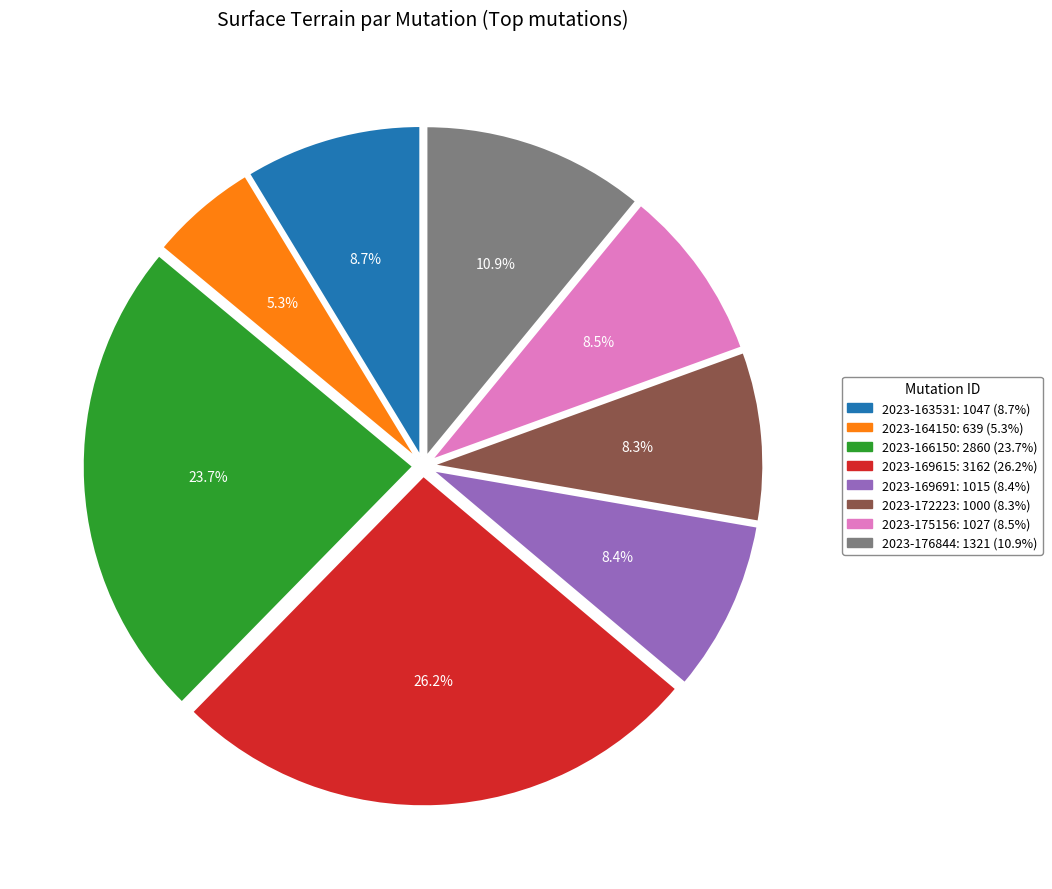

The 2023-166150 slice represents 24% of the pie. True or false?

True